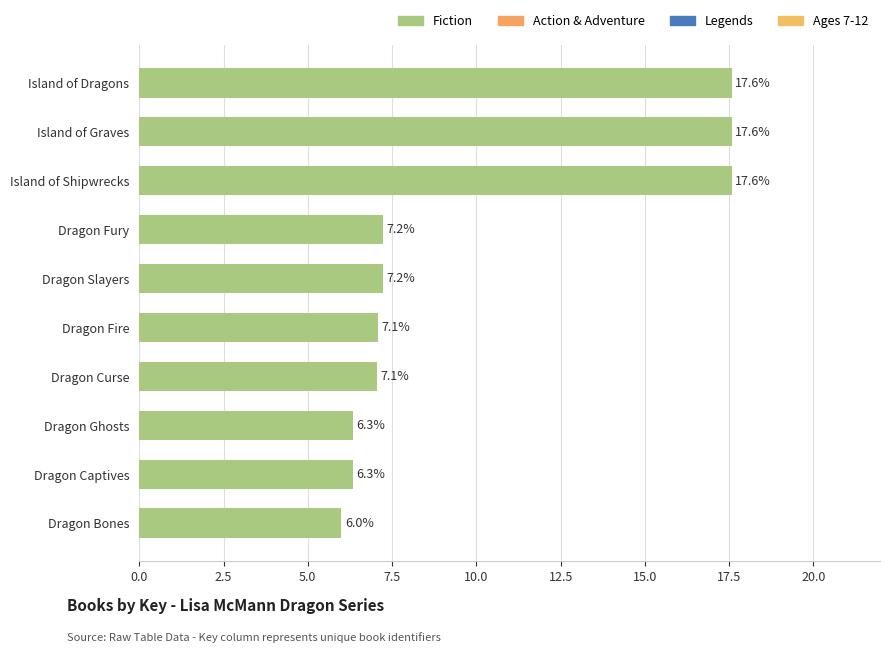

Reading top to bottom, list all the values displayed in this chart.

17.6	17.6	17.6	7.2	7.2	7.1	7.1	6.3	6.3	6.0